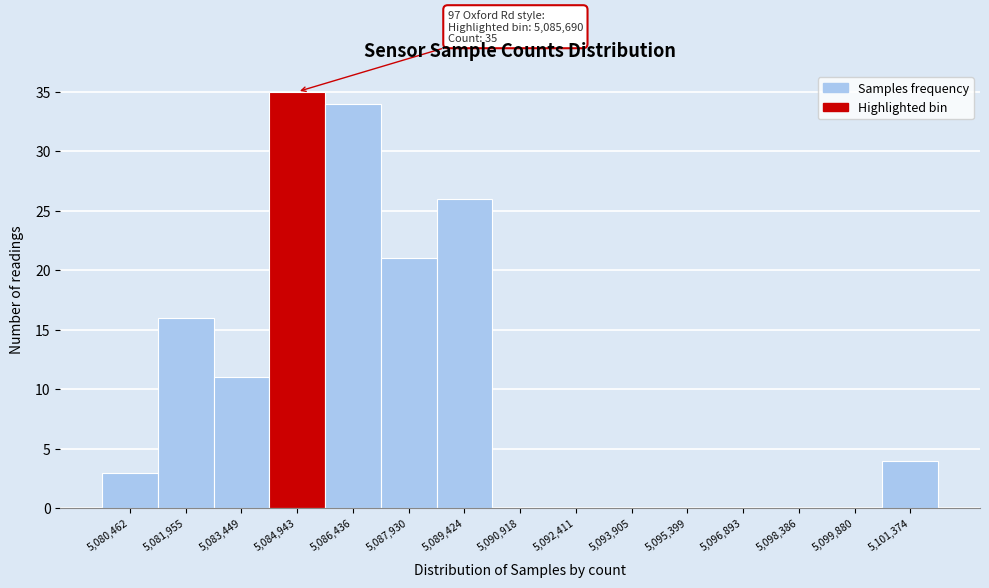

Reading right to left, transcribe all the data shown in this chart.

5,101,374=4	5,099,880=0	5,098,386=0	5,096,893=0	5,095,399=0	5,093,905=0	5,092,411=0	5,090,918=0	5,089,424=26	5,087,930=21	5,086,436=34	5,084,943=35	5,083,449=11	5,081,955=16	5,080,462=3